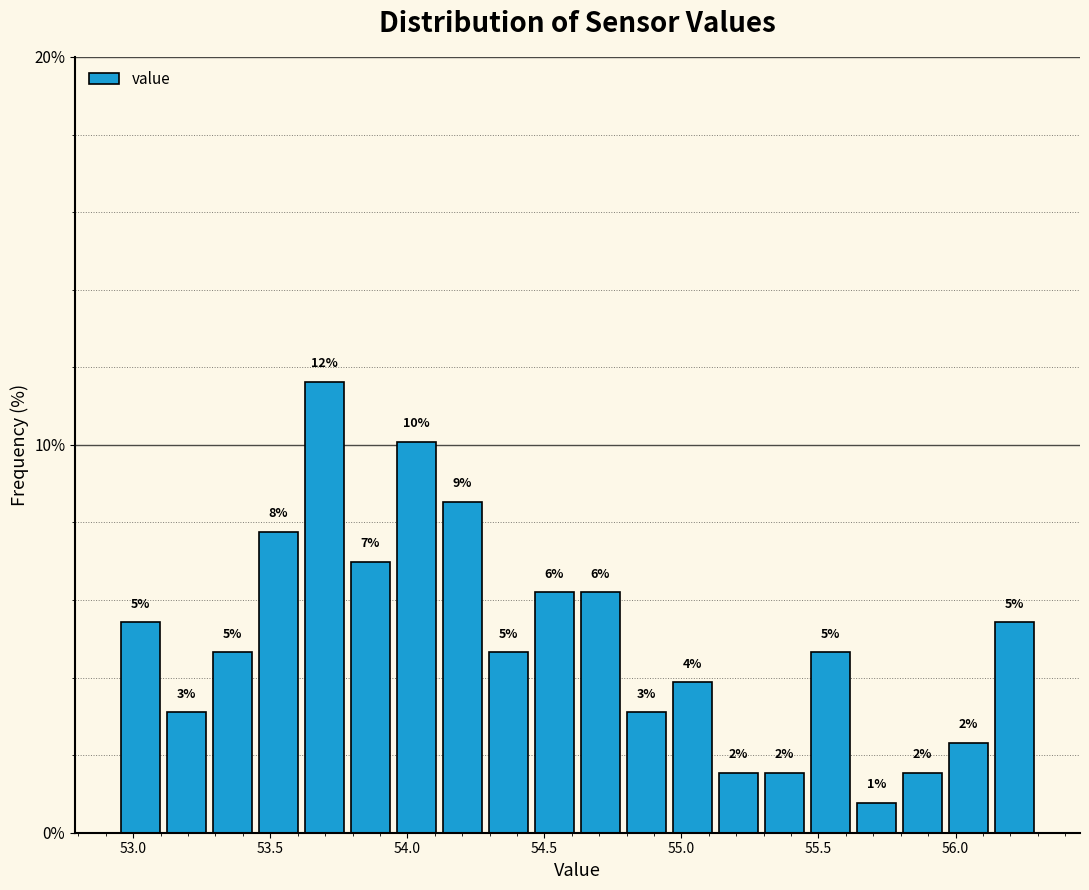

Read against the x-axis, roughly where is the centre of the tallest bar?

53.70